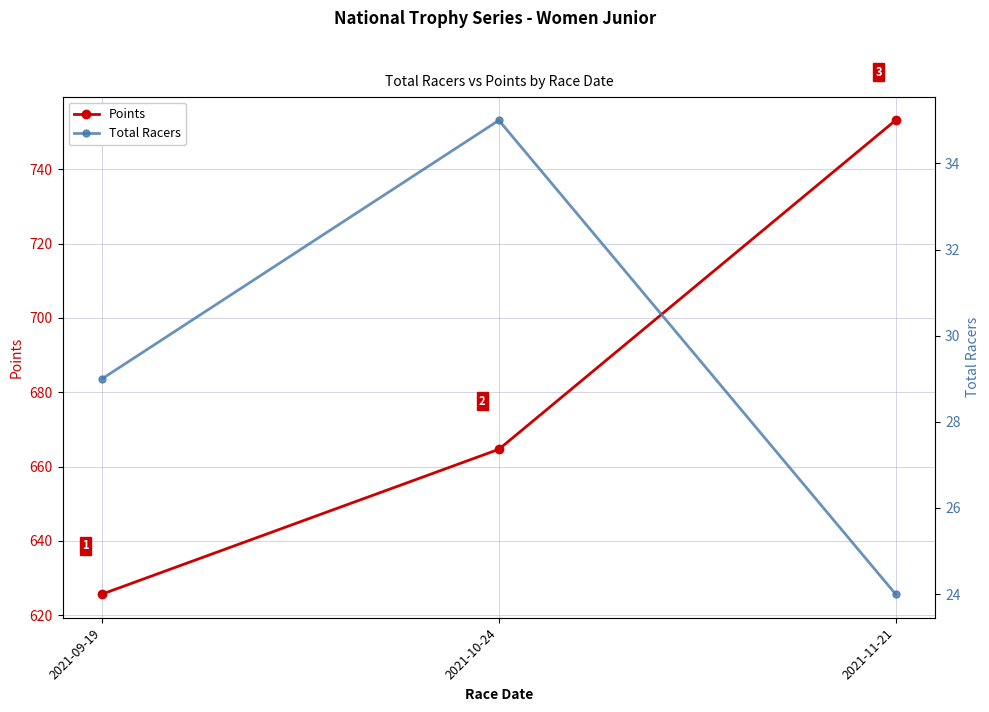

Which label corresponds to the largest value in the chart?

2021-11-21